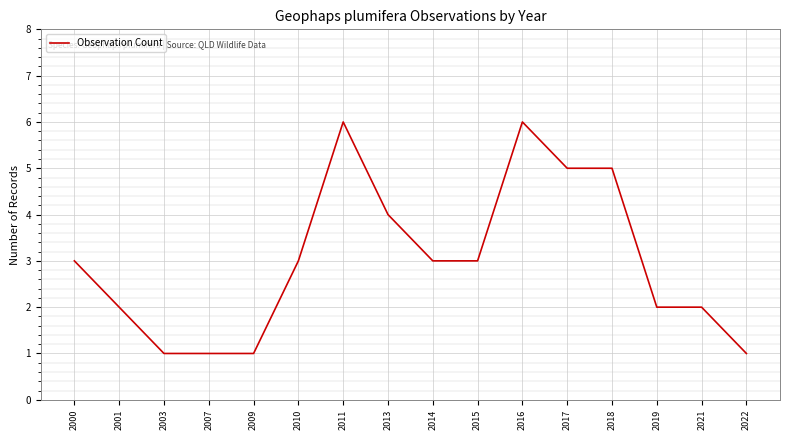

True or false: the data shows 3 at 2000.

True